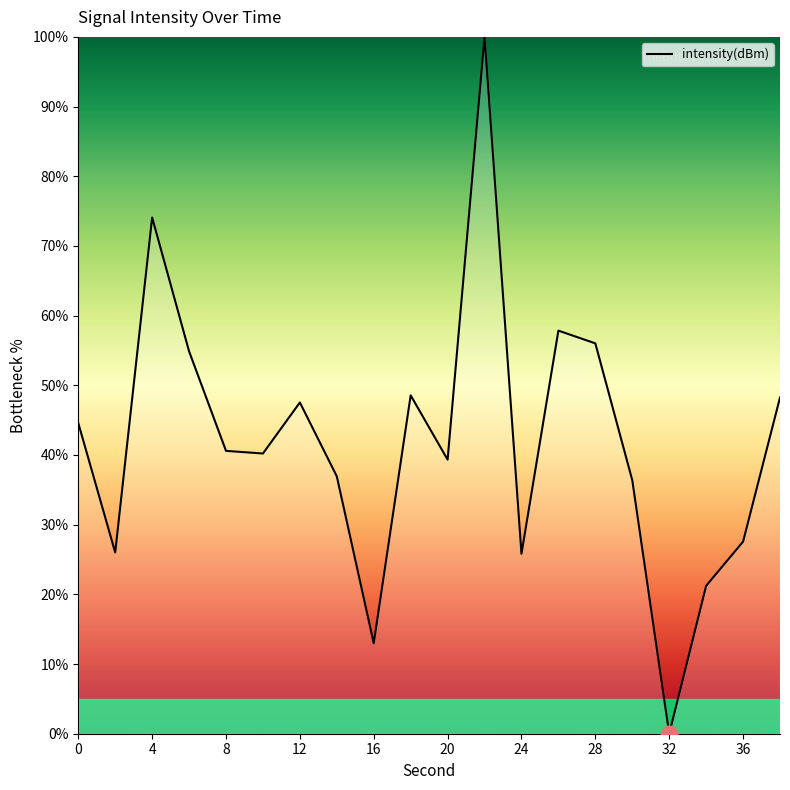

What is the maximum value shown in the chart?

100.0